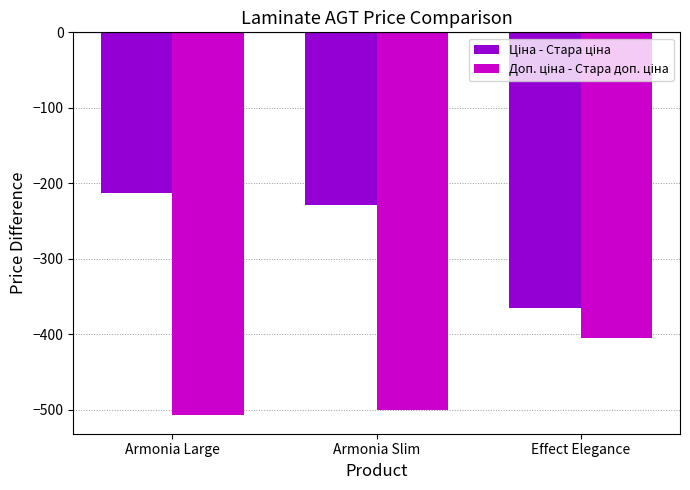

What is the difference between the highest and lowest values at Armonia Large?

293.2